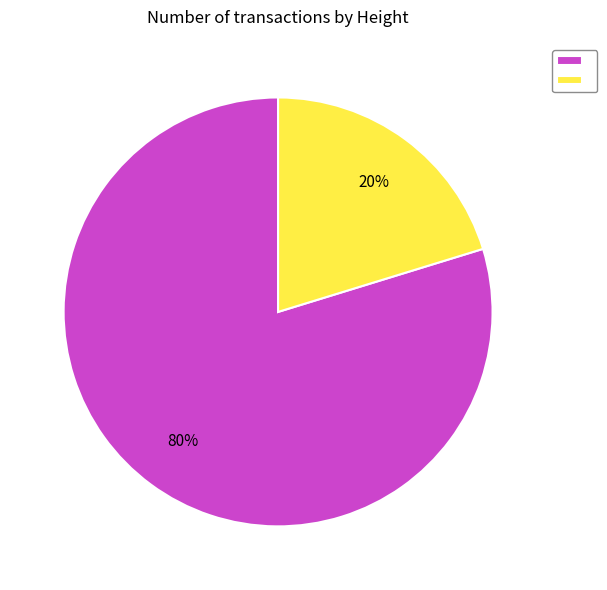

How many segments does this pie chart have?

2